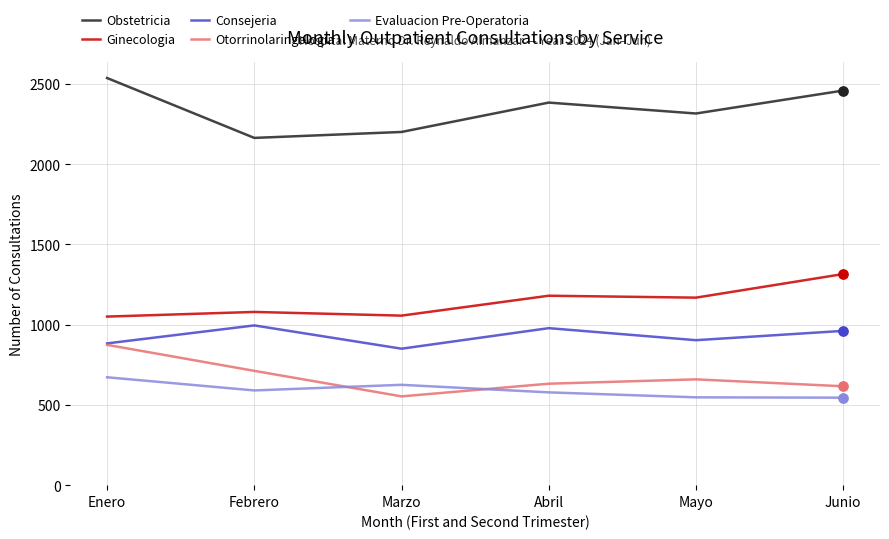

Which series has the largest total across all categories?

Obstetricia